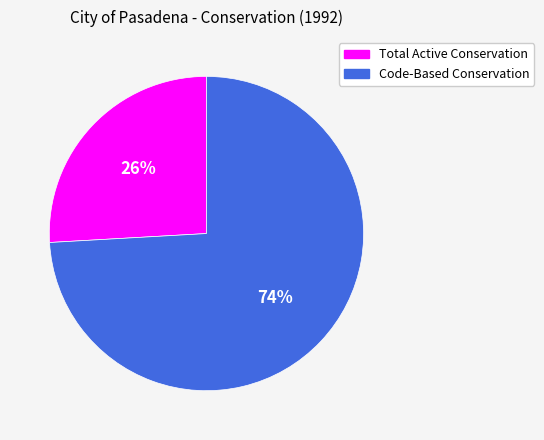

Is it true that Total Active Conservation is 40% of the pie?

False